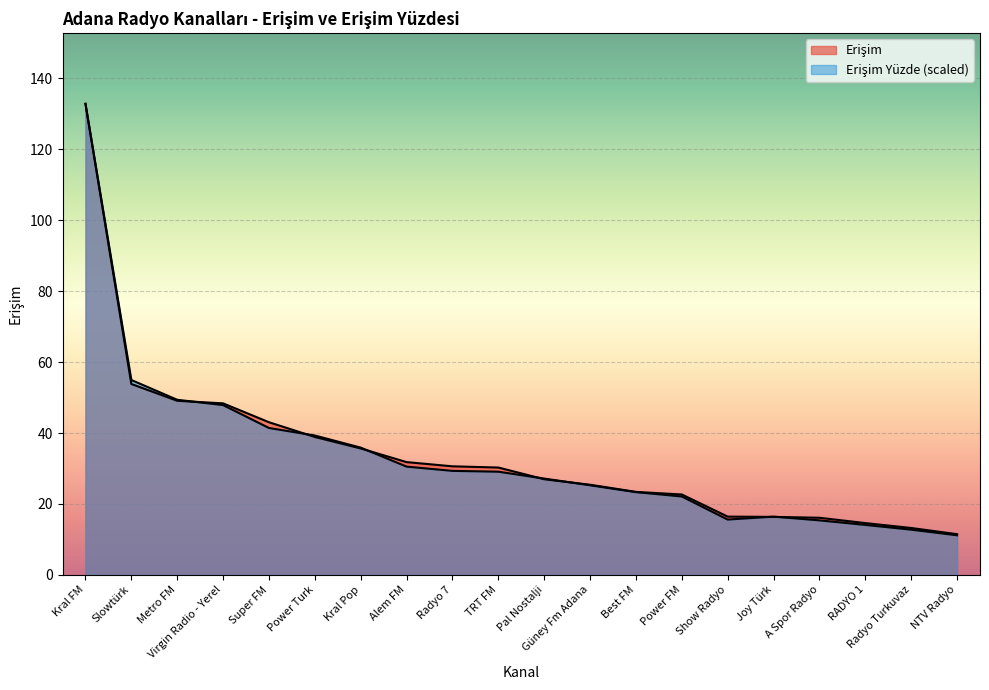

How many distinct data groups are displayed?

2